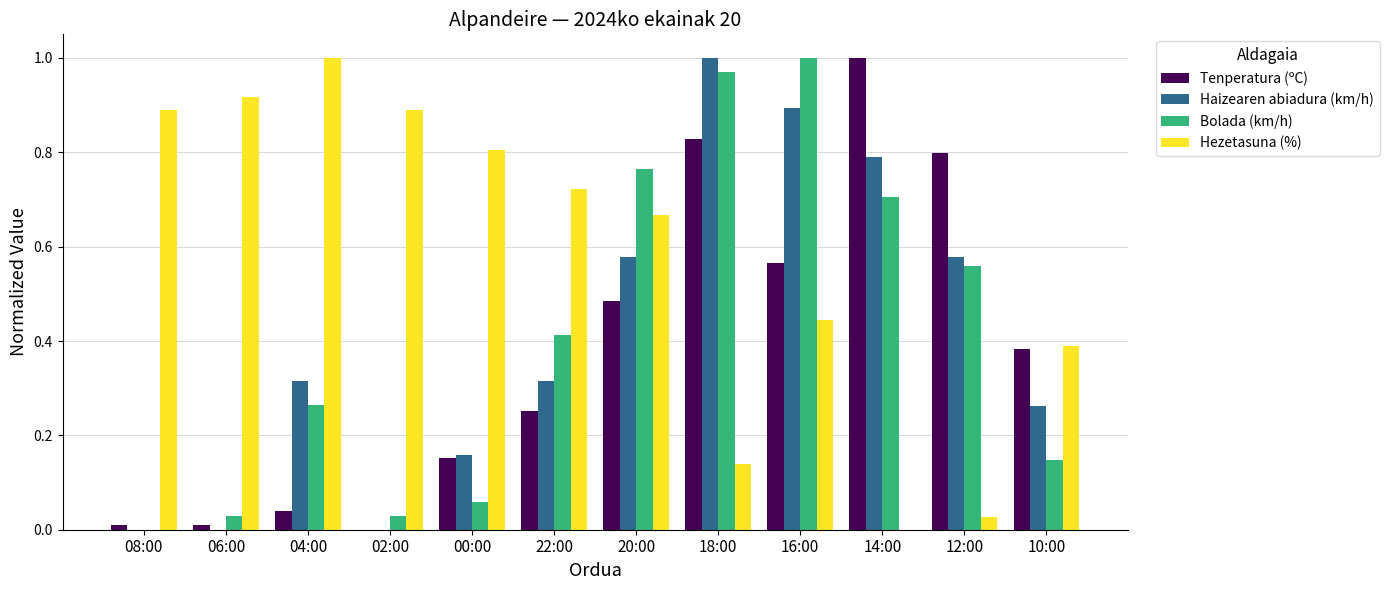

Which category has the highest value in the Hezetasuna (%) series?

04:00